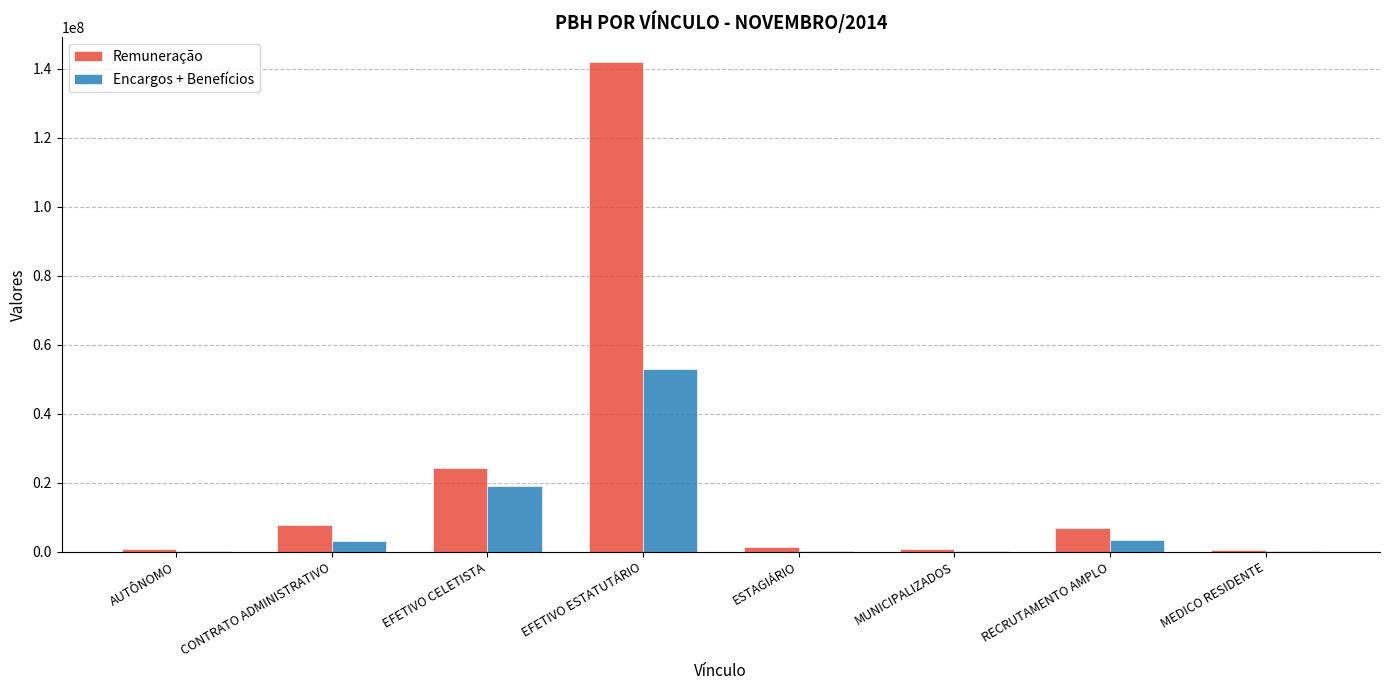

Where is Remuneração nearest to the value 71195108?

EFETIVO CELETISTA